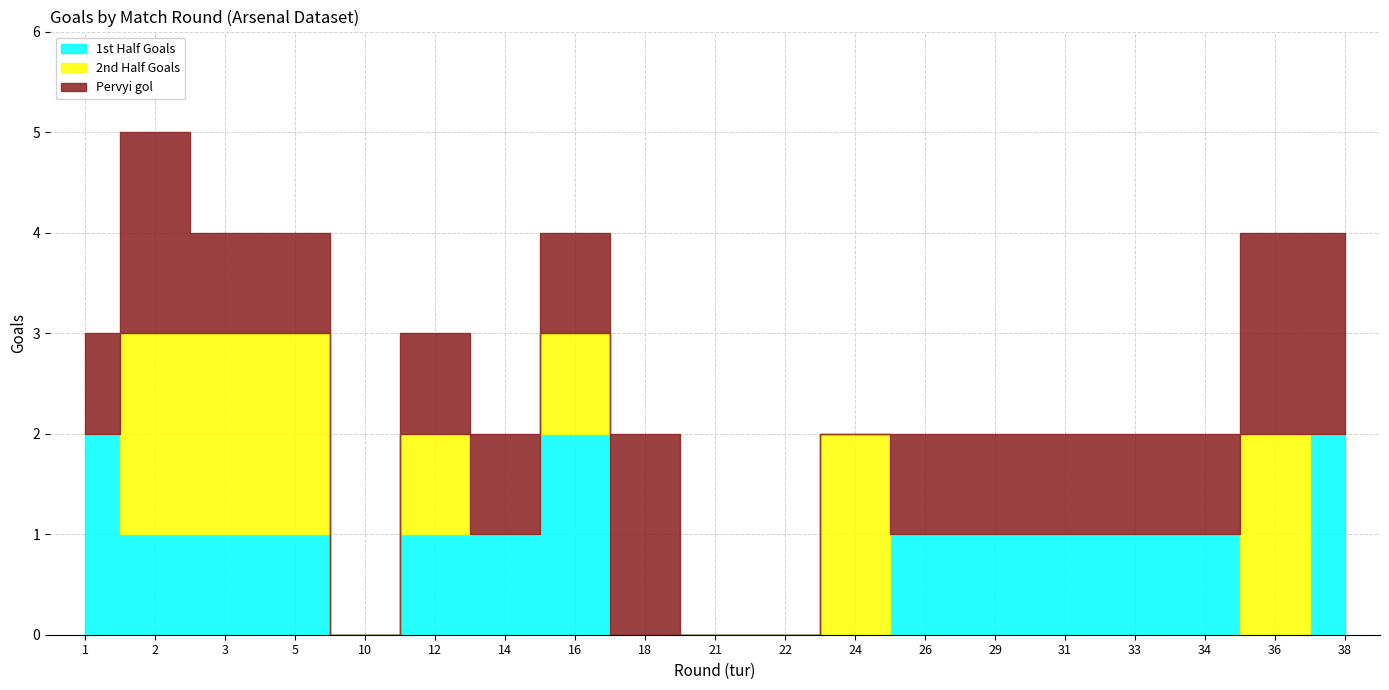

Reading left to right, what are all the values shown in this chart?

1st Half Goals: 2	1	1	1	0	1	1	2	0	0	0	0	1	1	1	1	1	0	2
2nd Half Goals: 0	2	2	2	0	1	0	1	0	0	0	2	0	0	0	0	0	2	0
Pervyi gol: 1	2	1	1	0	1	1	1	2	0	0	0	1	1	1	1	1	2	2